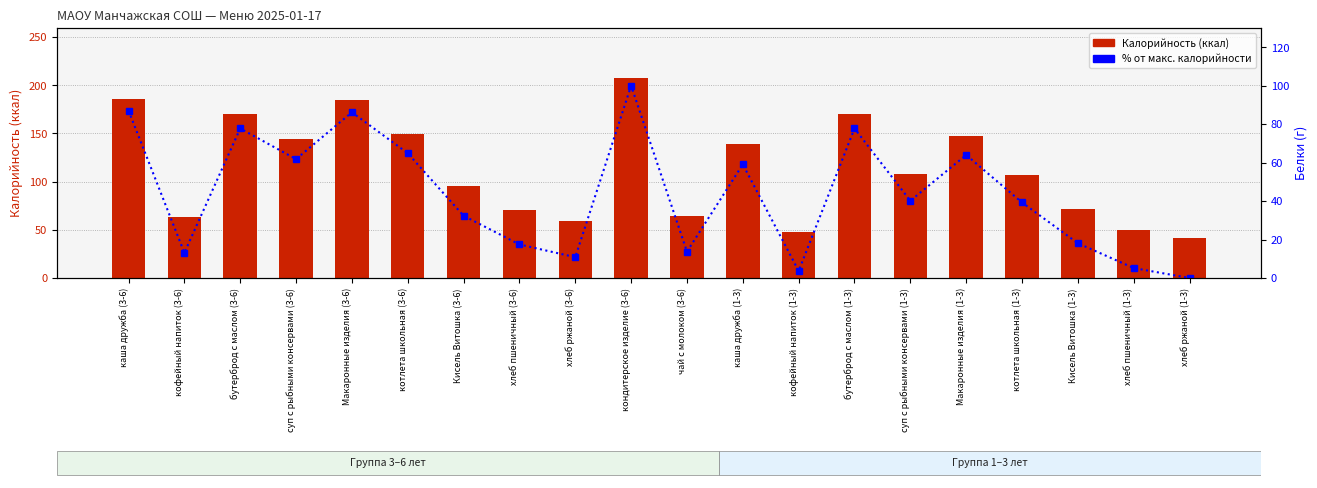

At how many categories does at least one series exceed 138?

9